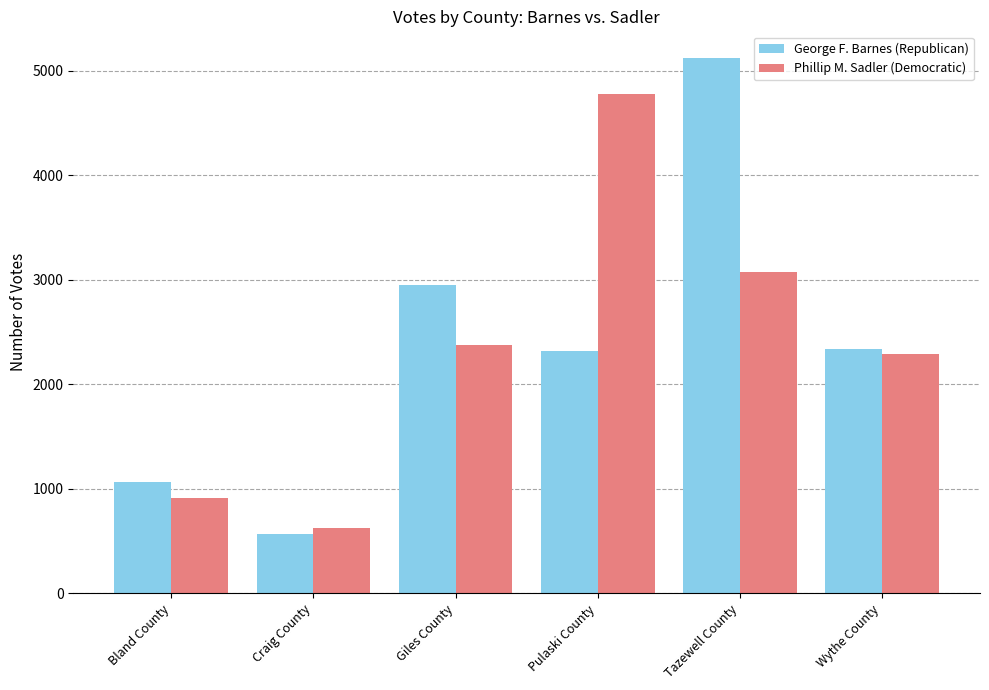

At how many categories does at least one series exceed 4024?

2